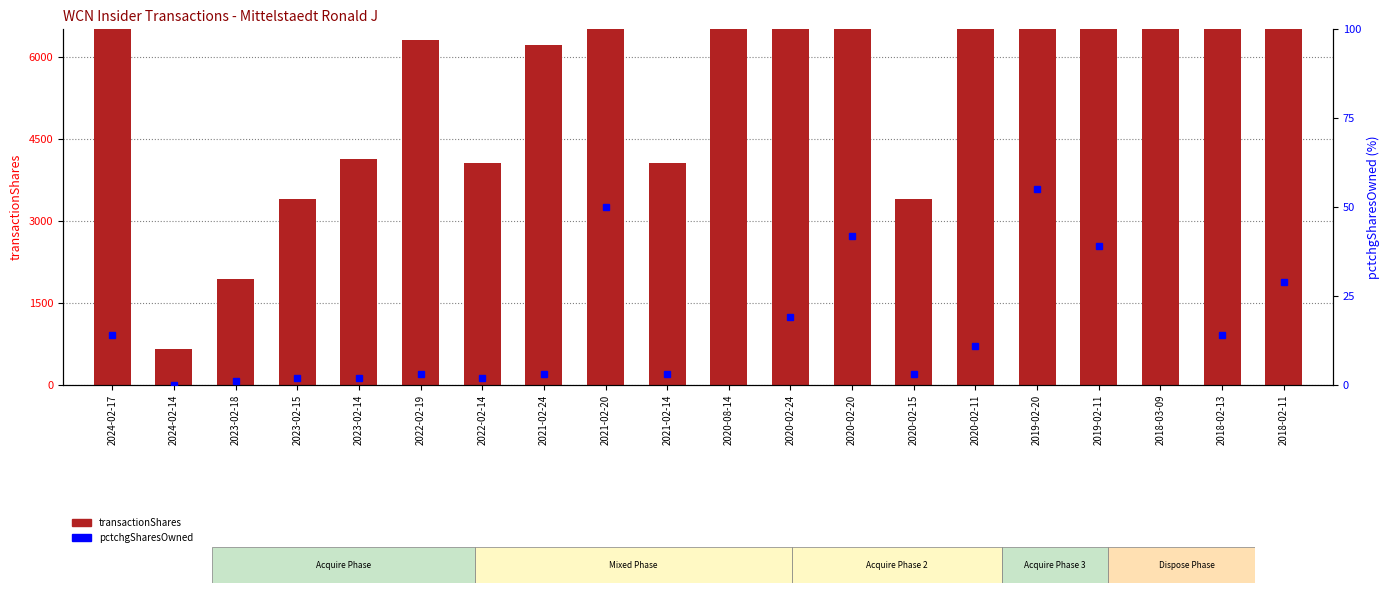

Approximately how many times larger is the value at 2021-02-14 compared to 2023-02-14?

1.0